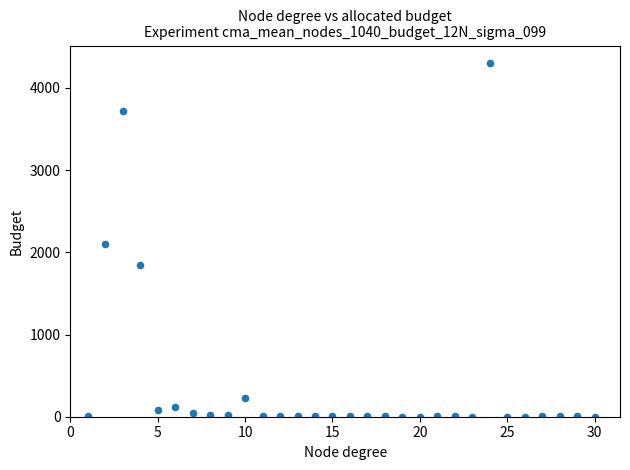

What Y value in the scatter plot is closest to 2150?

2100